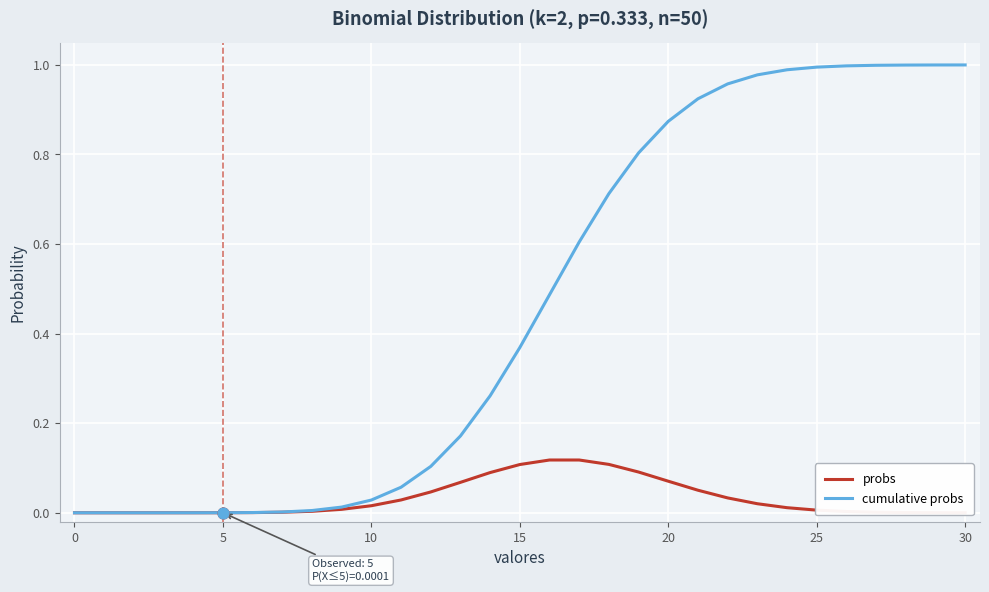

Which series has the largest total across all categories?

cumulative probs